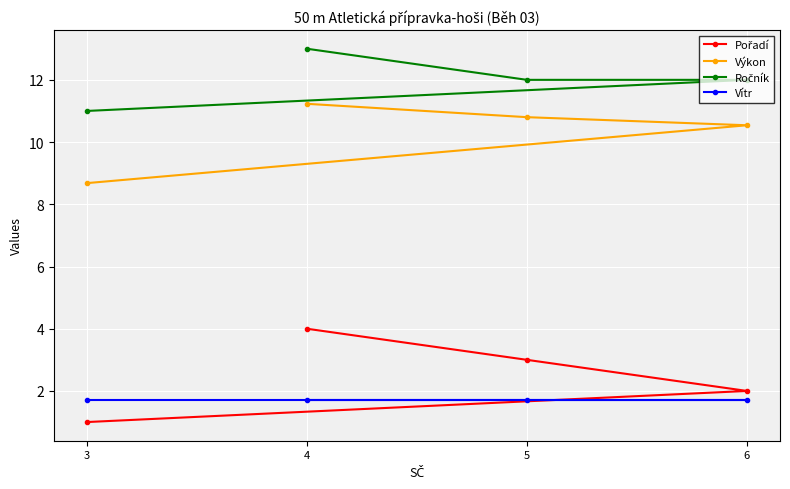

Where is Pořadí nearest to the value 2?

6